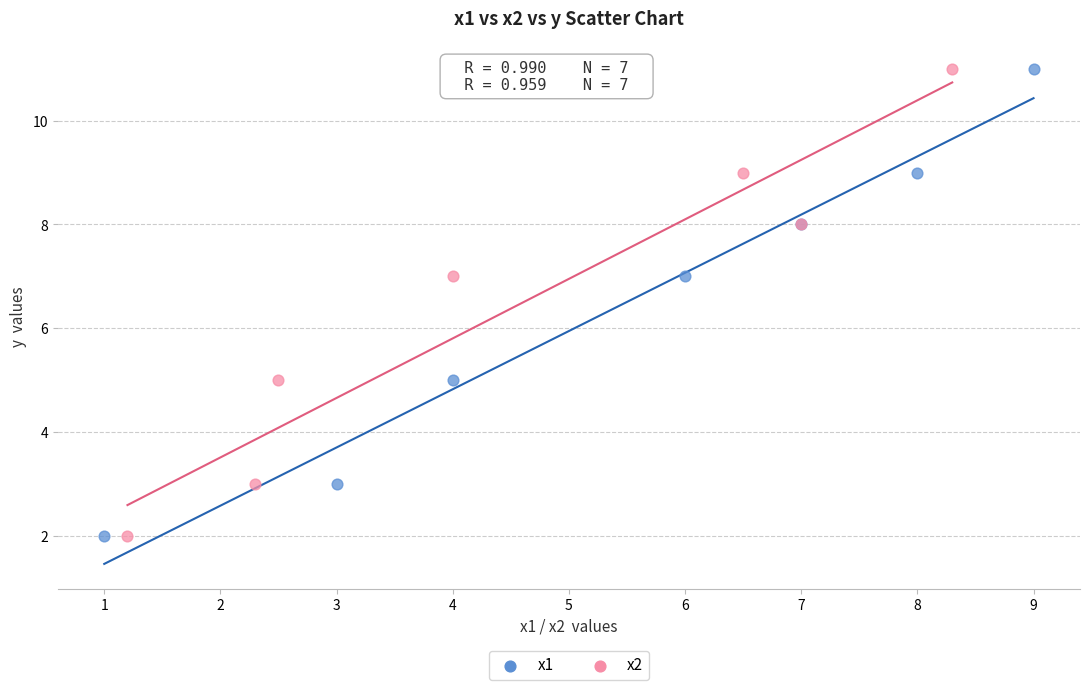

What are all the series names shown in the legend?

x1, x2